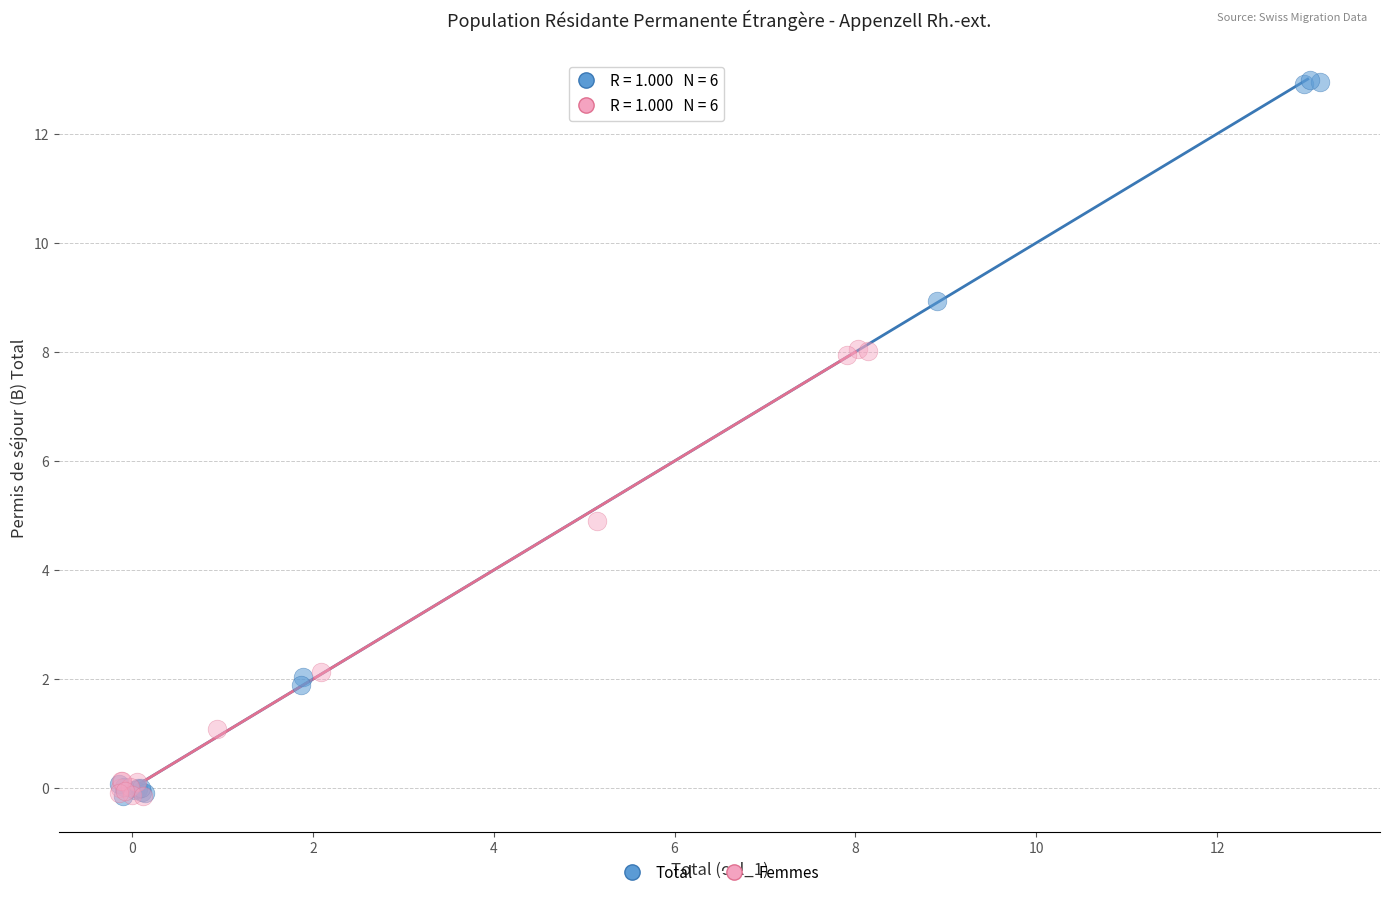

What are all the series names shown in the legend?

Total, Femmes